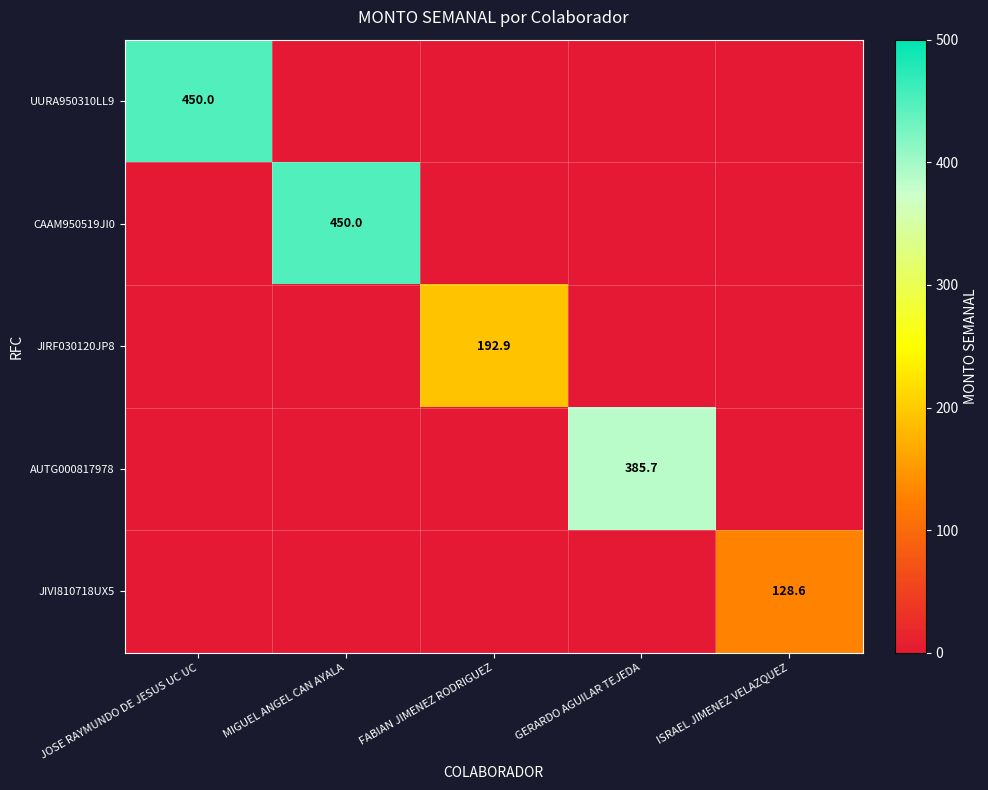

At which label does JIRF030120JP8 reach its minimum?

JOSE RAYMUNDO DE JESUS UC UC